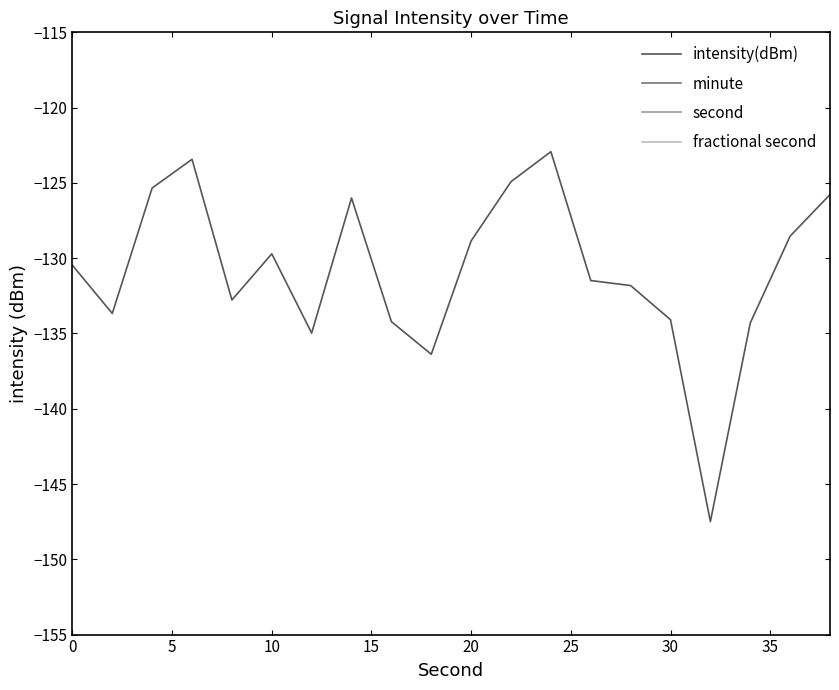

The value of intensity(dBm) at 20 is -88.3. True or false?

False